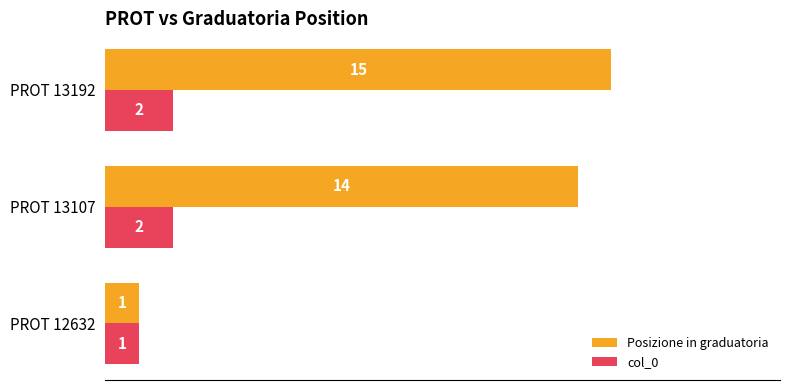

Which series has the widest spread of values?

Posizione in graduatoria